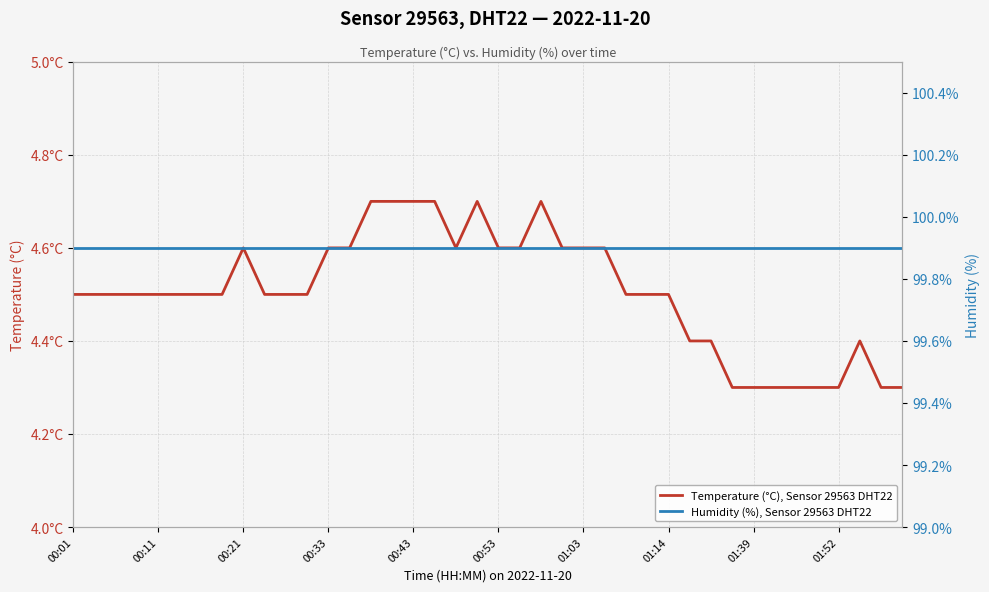

What is the minimum value for Temperature (°C), Sensor 29563 DHT22?

4.3